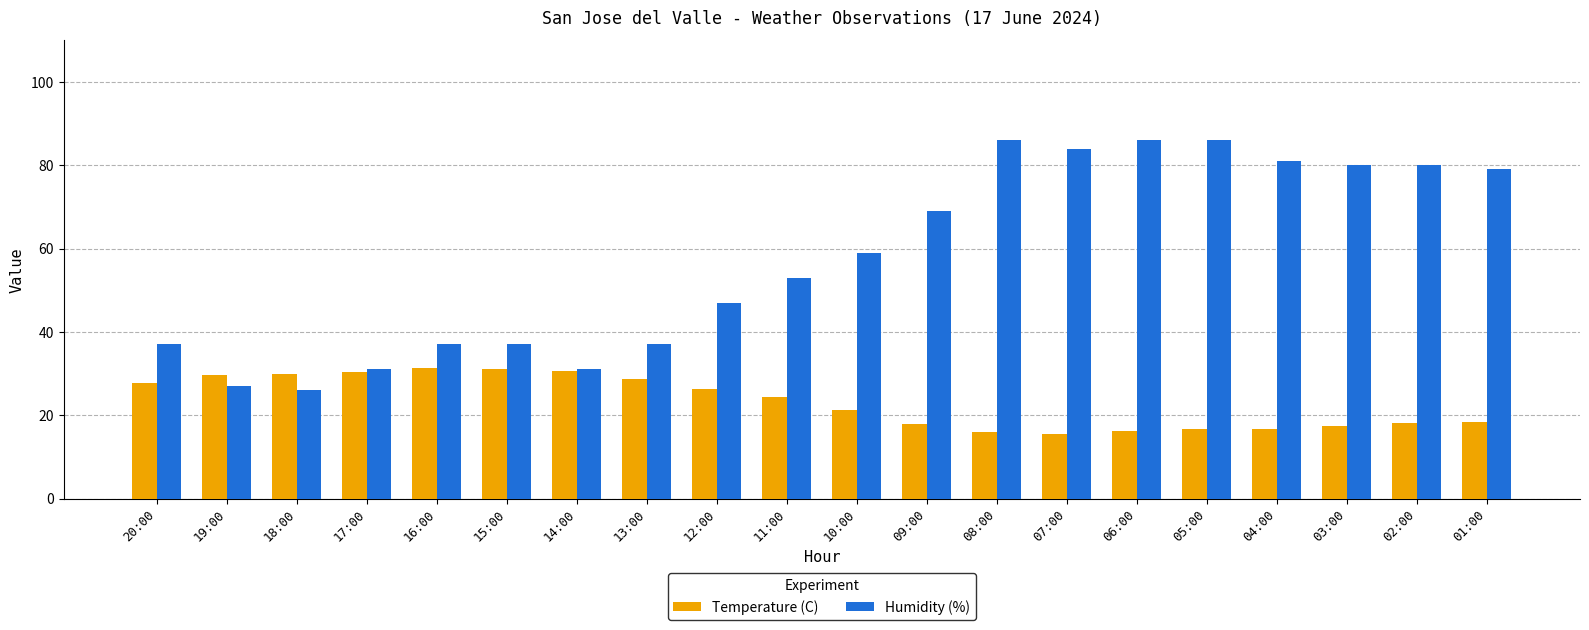

Which series has the largest range (max minus min)?

Humidity (%)